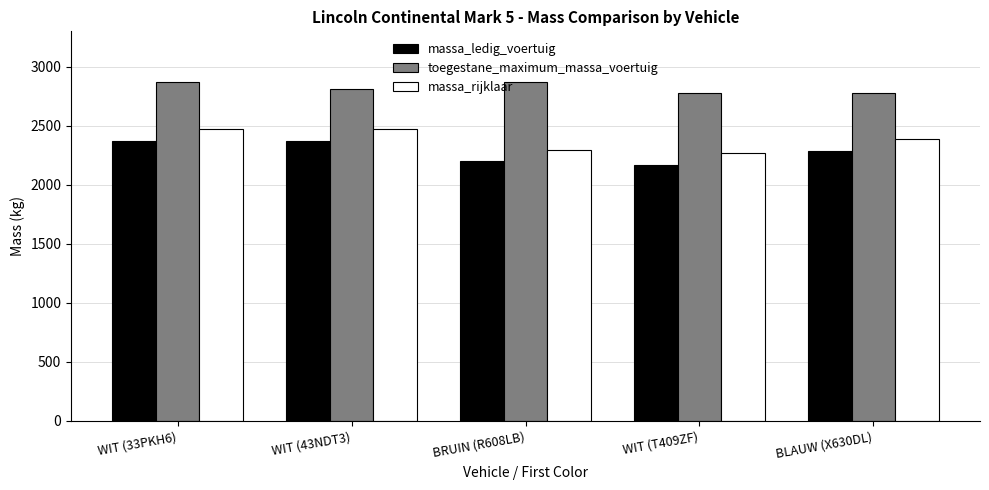

Is it true that massa_ledig_voertuig equals 3299 at WIT (T409ZF)?

False